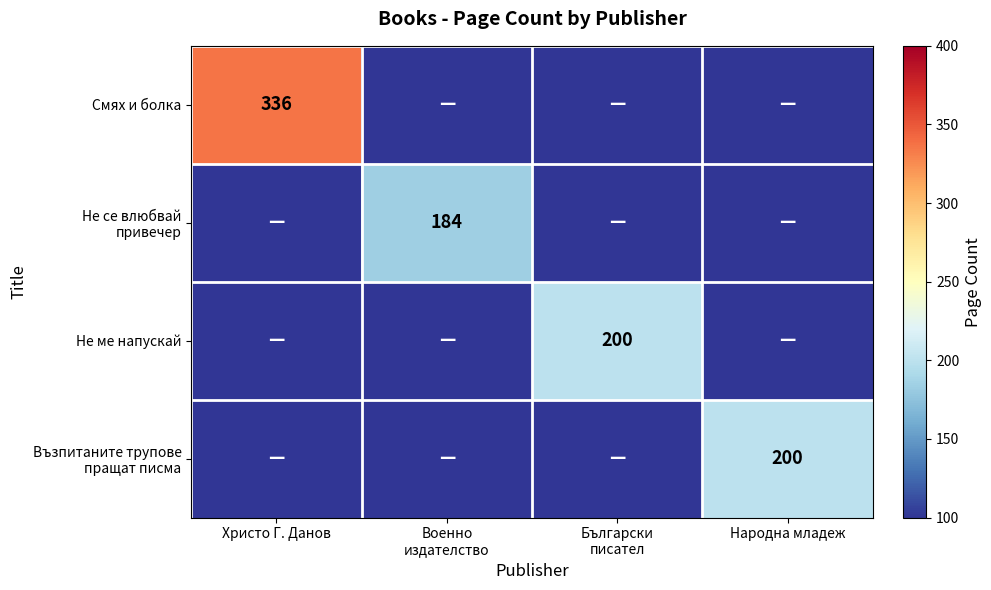

What is the total value across all series at Народна младеж?

200